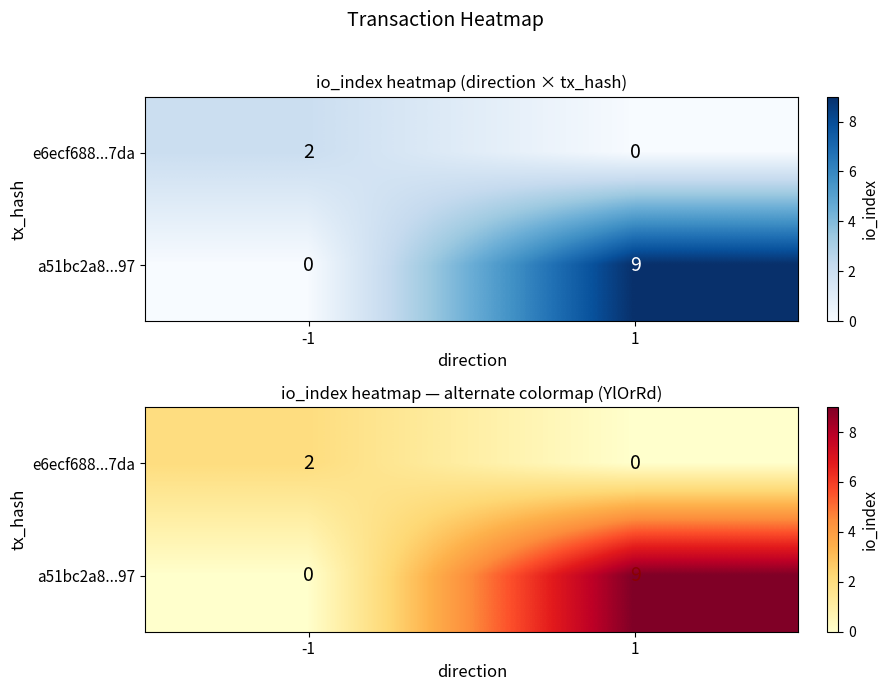

Rank the series by their average value, from highest to lowest.

a51bc2a8...97, e6ecf688...7da